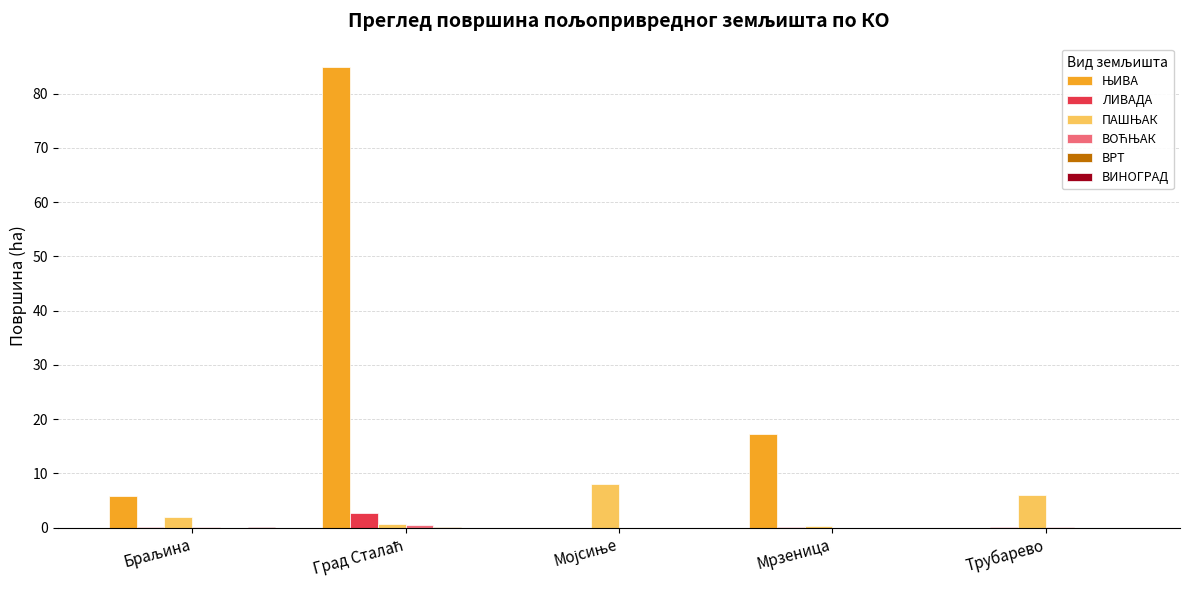

What is the greatest value displayed?

85.0